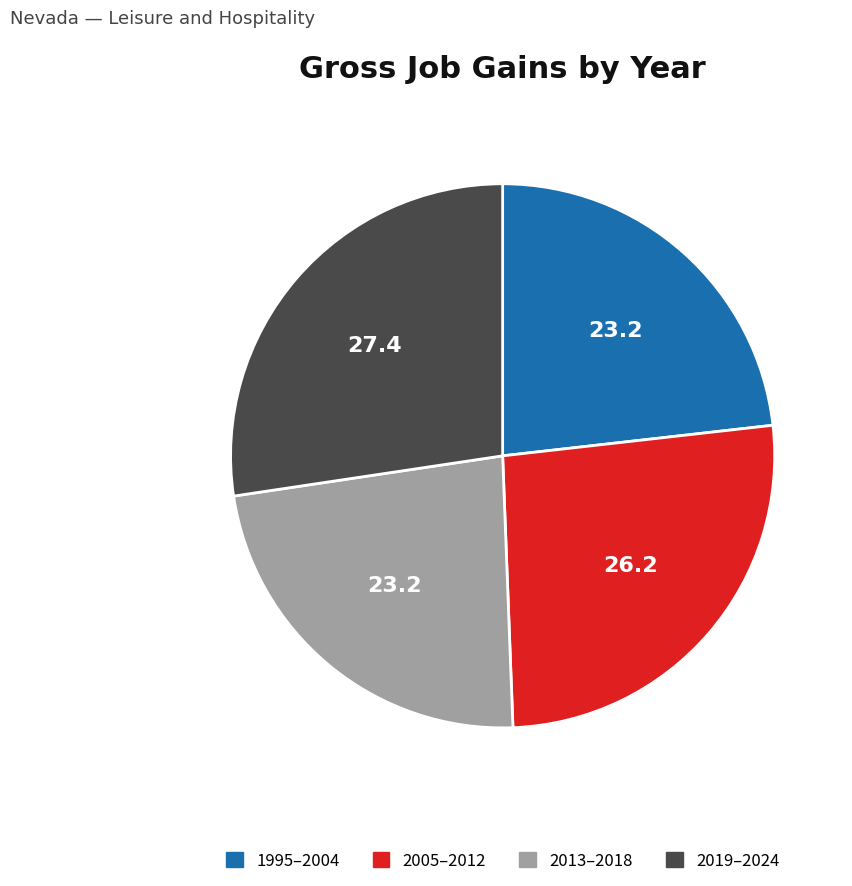

Does any single category account for the majority?

No